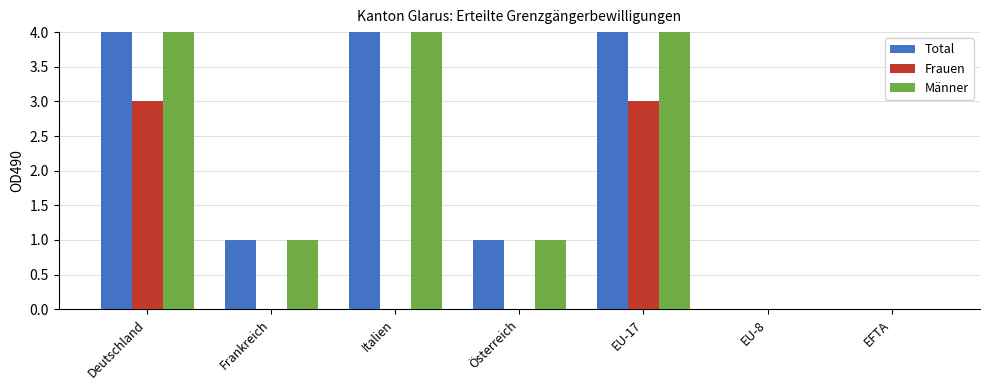

The value of Männer at EU-8 is 0. True or false?

True